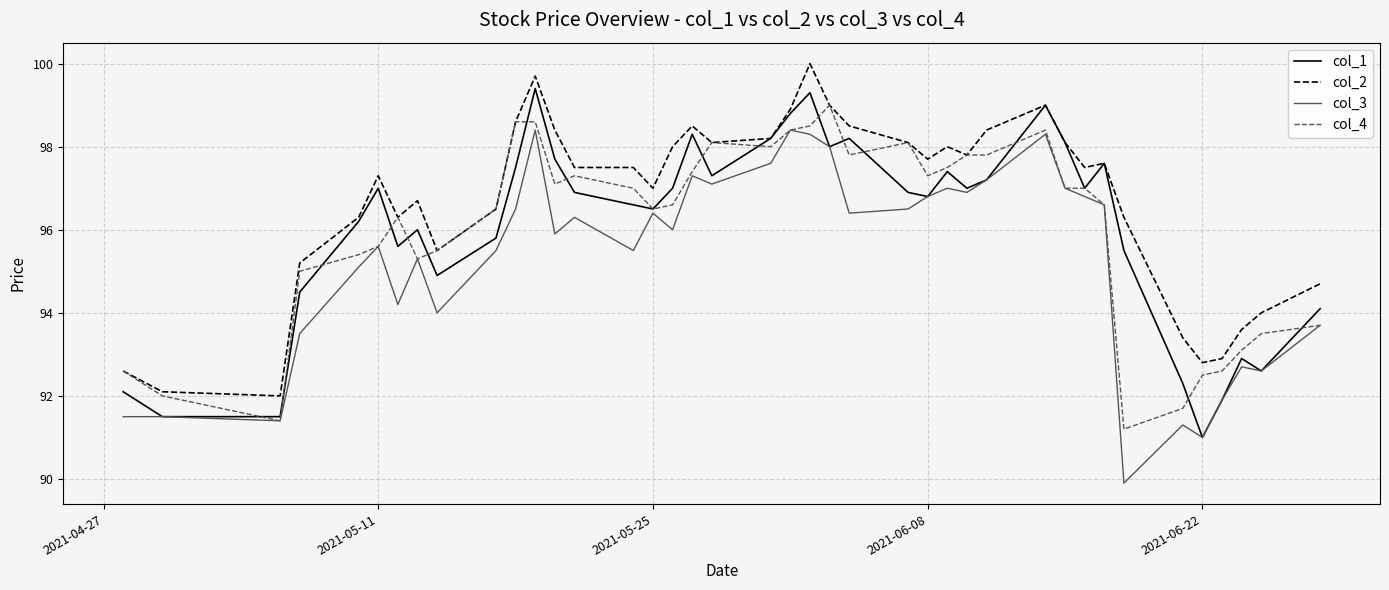

Which series has the largest total across all categories?

col_2